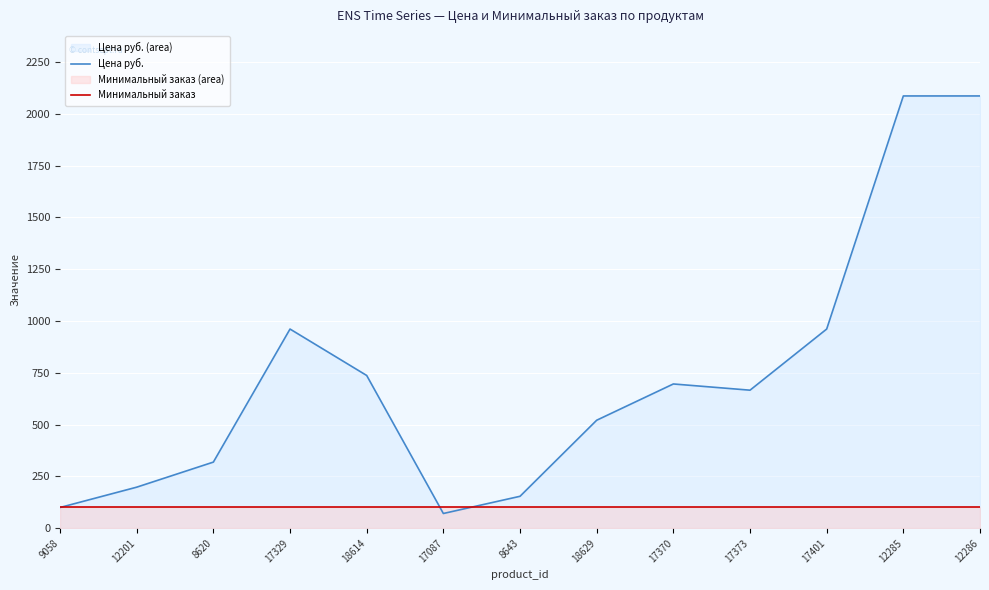

The value of Цена руб. at 17329 is 594.5. True or false?

False